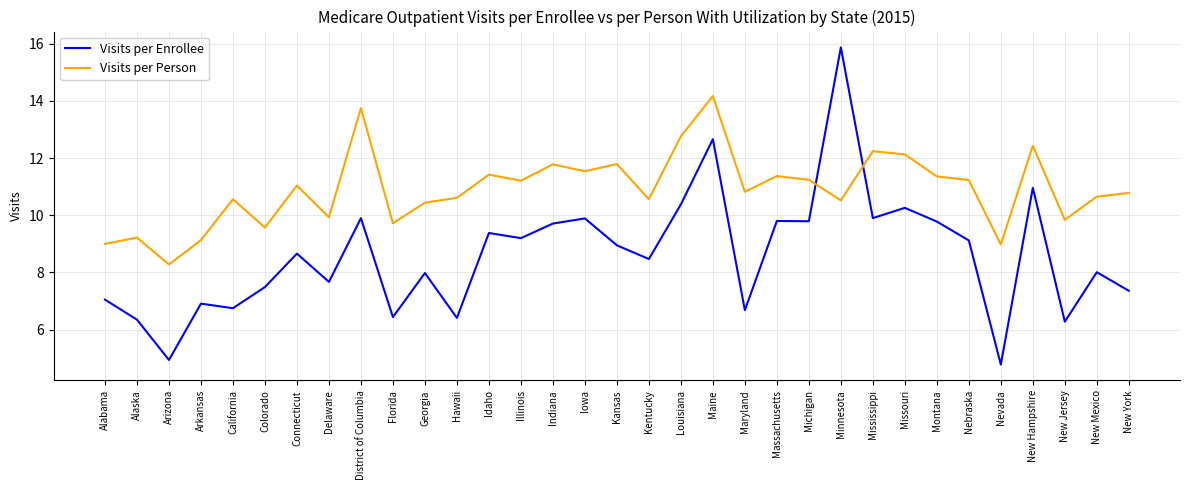

Which category has the highest value in the Visits per Enrollee series?

Minnesota